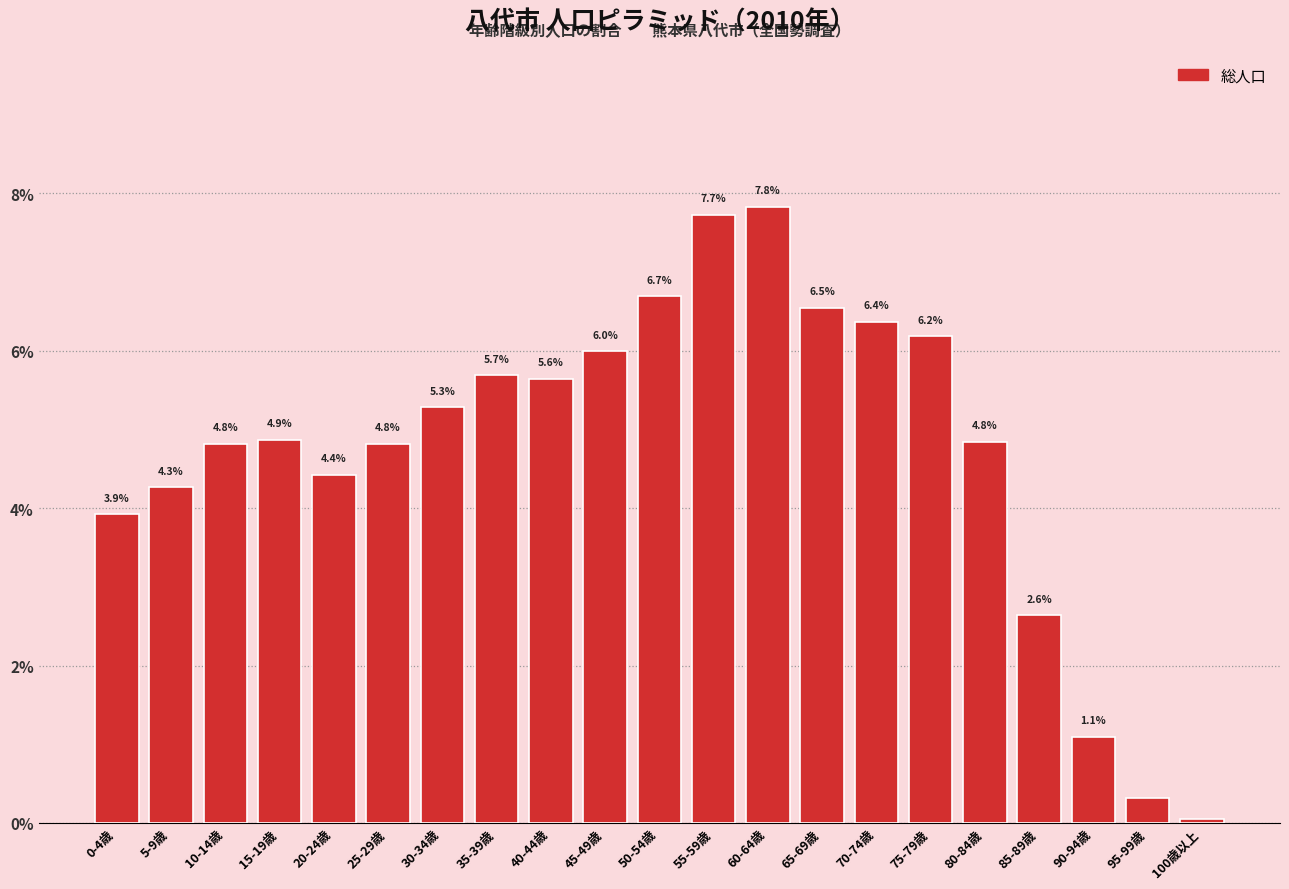

Between 40-44歳 and 0-4歳, which is larger?

40-44歳